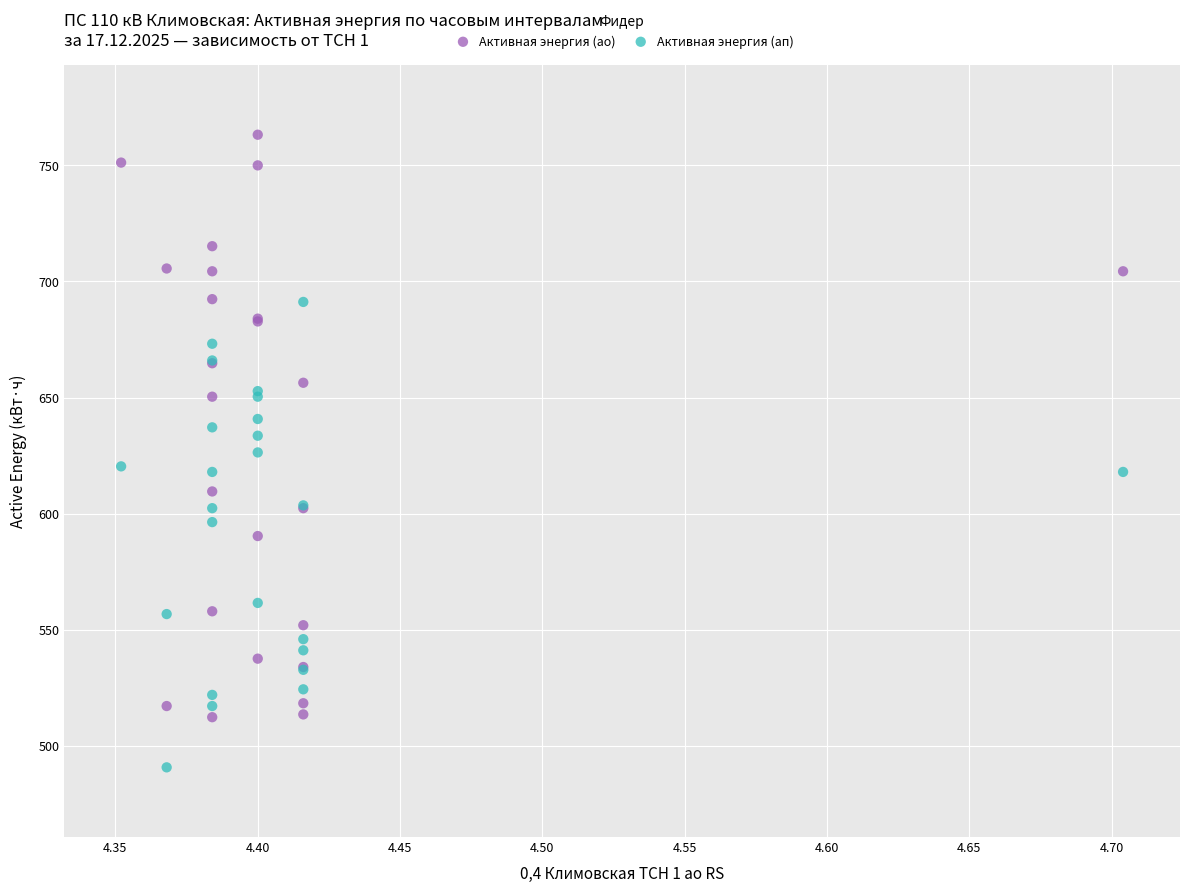

Which series reaches the maximum Y coordinate?

Активная энергия (ао)